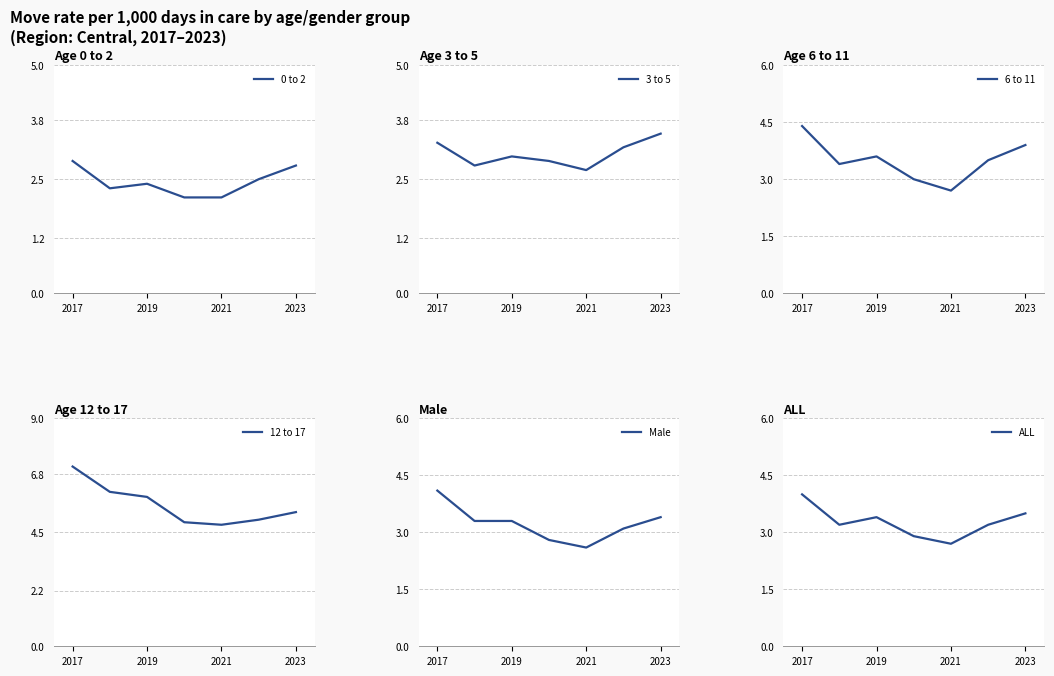

At which label does 12 to 17 first exceed 5?

2017